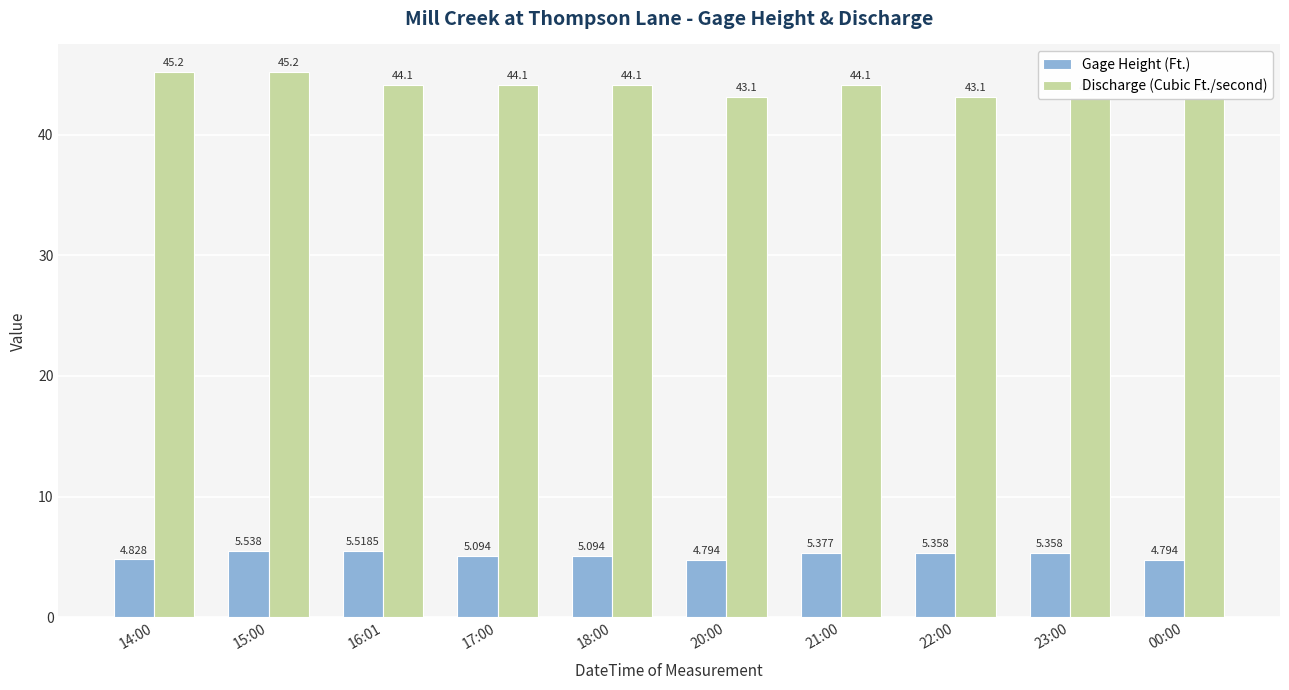

What is the label of the 5th bar from the right?

20:00